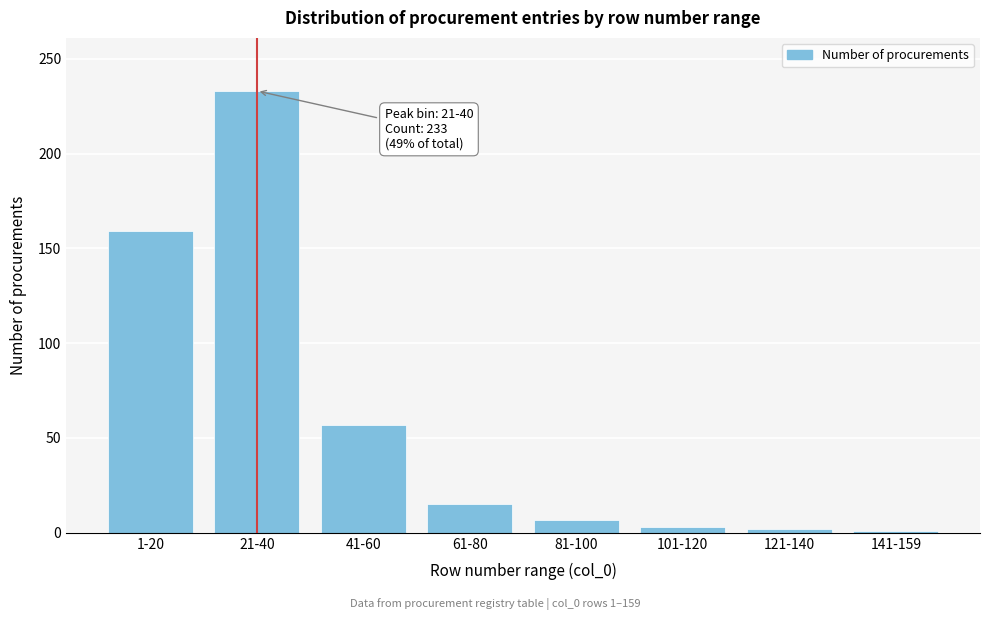

Is it true that the value at 21-40 is 66?

False